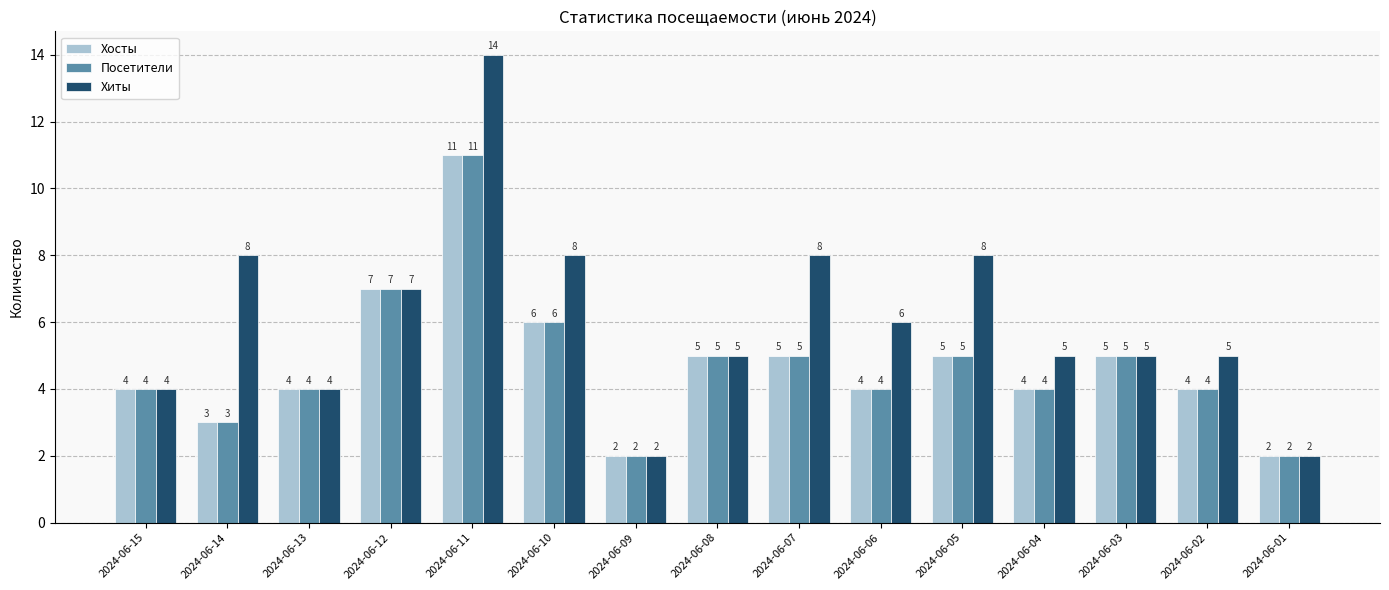

Where is Посетители nearest to the value 6?

2024-06-10